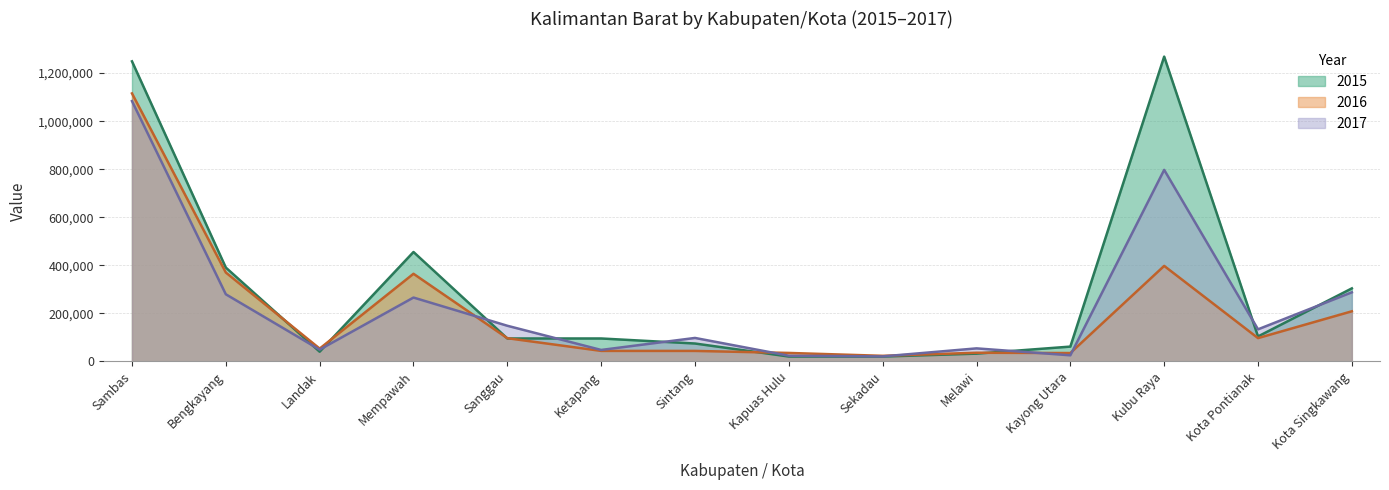

Where is 2015 nearest to the value 644568?

Mempawah